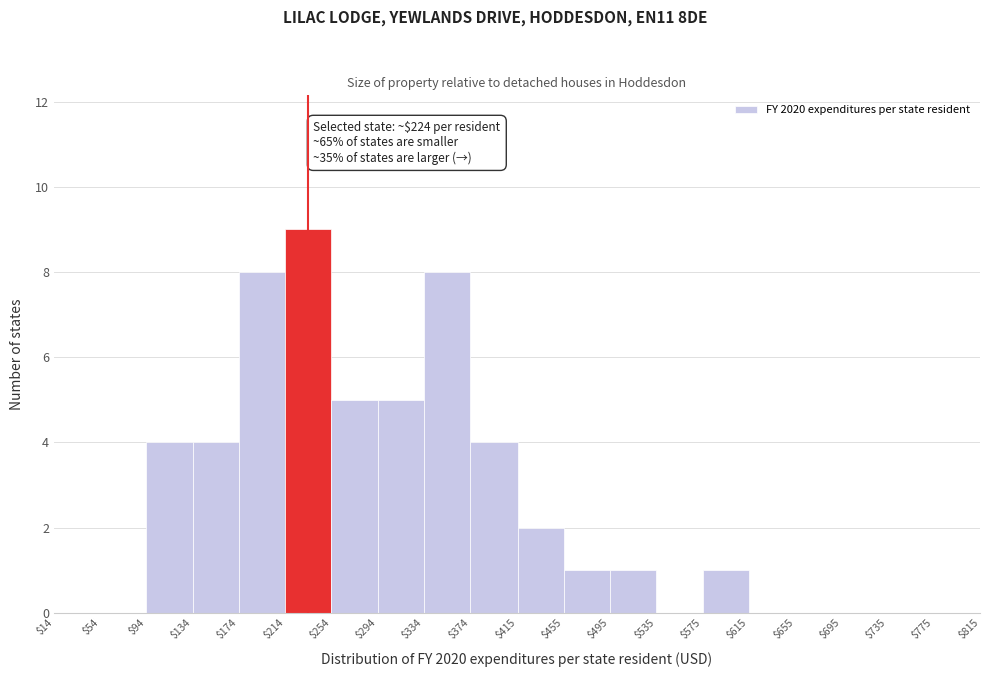

Over which range of the x-axis is the bar tallest?

$214 to $254